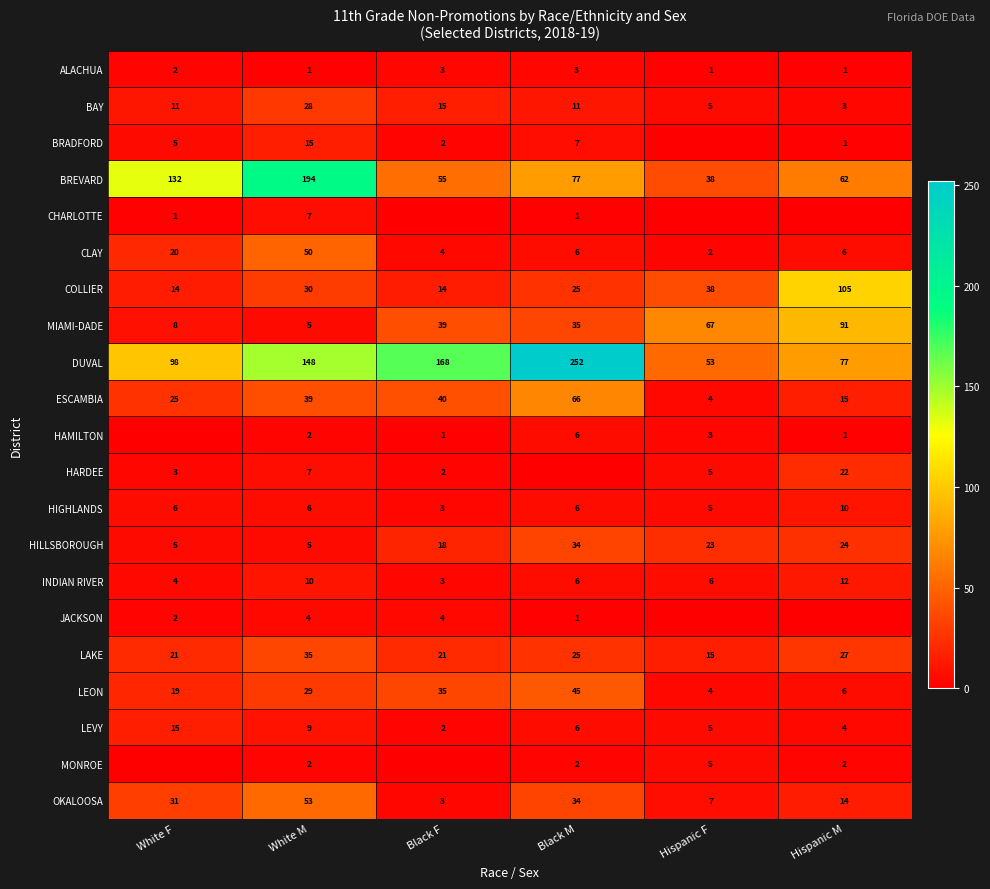

The HIGHLANDS series shows 3 at White F. True or false?

False